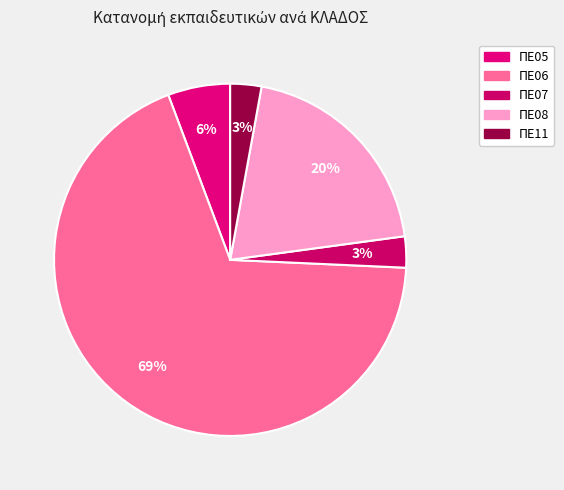

Does ΠΕ06 account for over 50% of the chart?

Yes